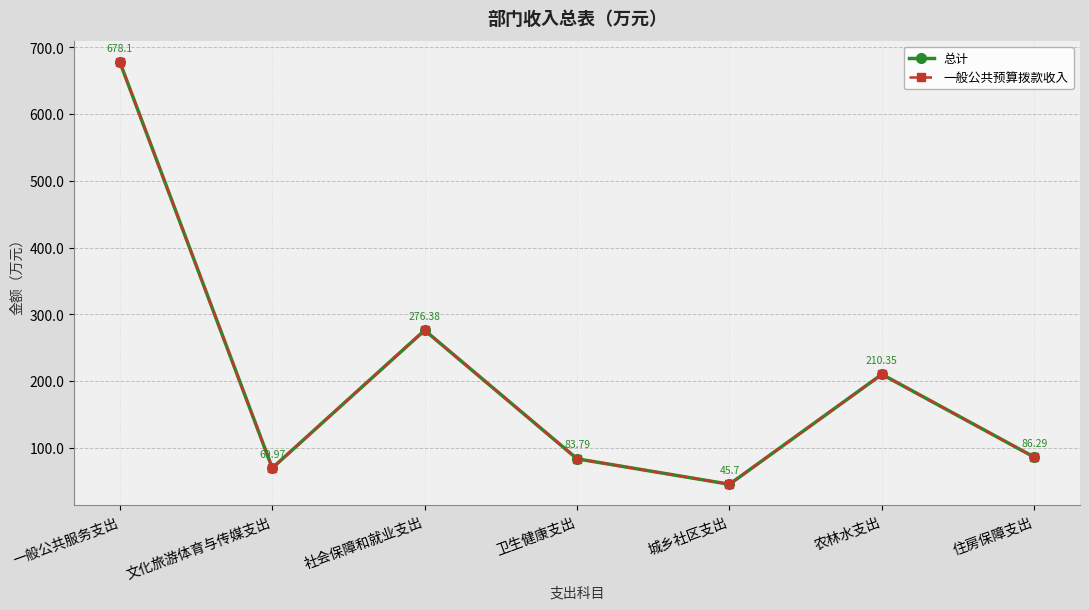

At which label does 一般公共预算拨款收入 first exceed 86?

一般公共服务支出